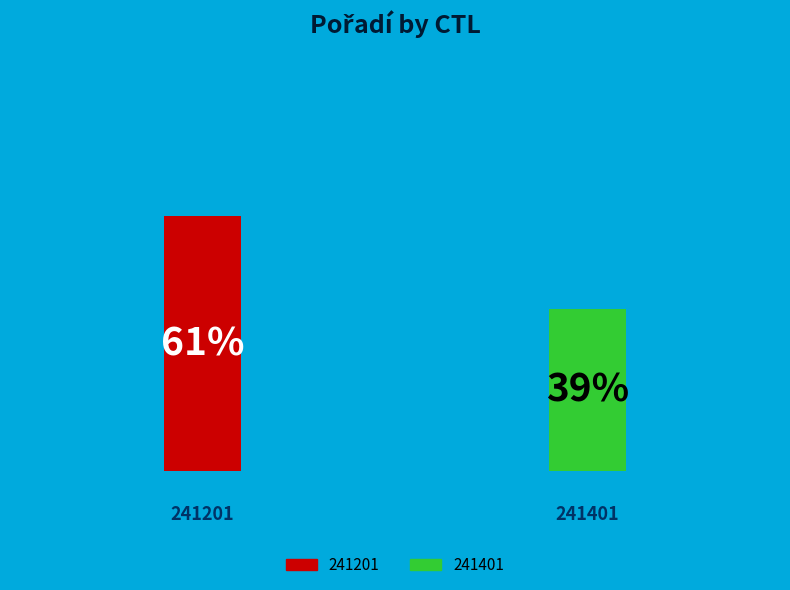

How many slices are in this pie chart?

2